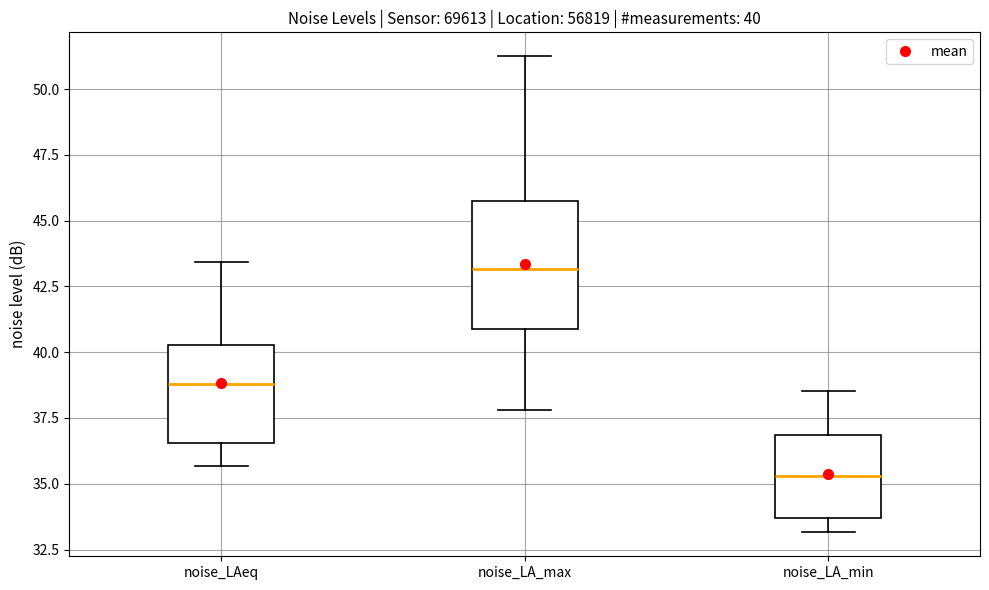

Comparing the boxes themselves (not the whiskers), which one is the tallest?

noise_LA_max